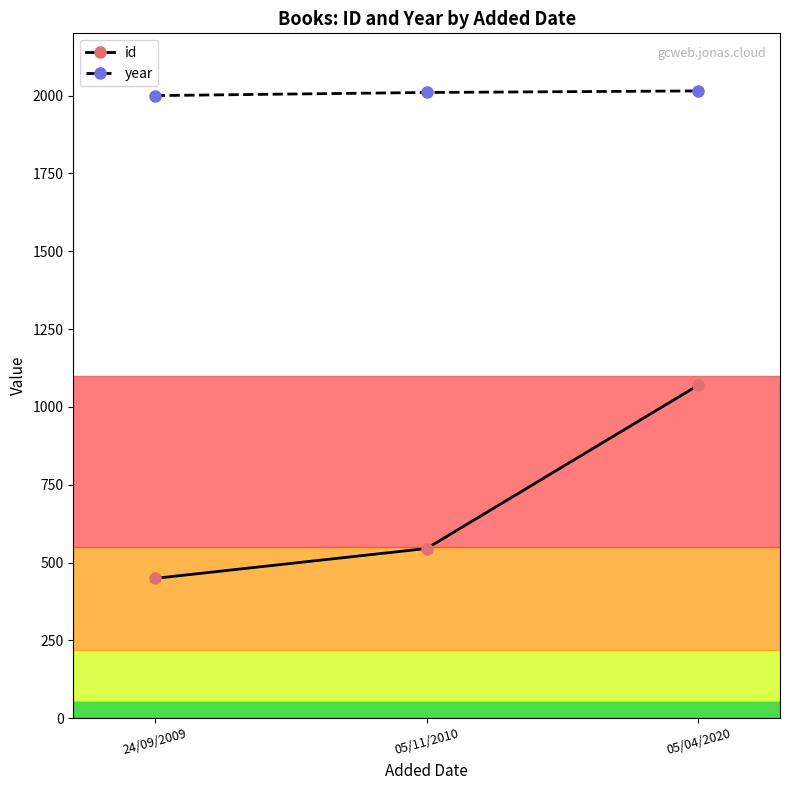

What is the sum of all year values?

6025